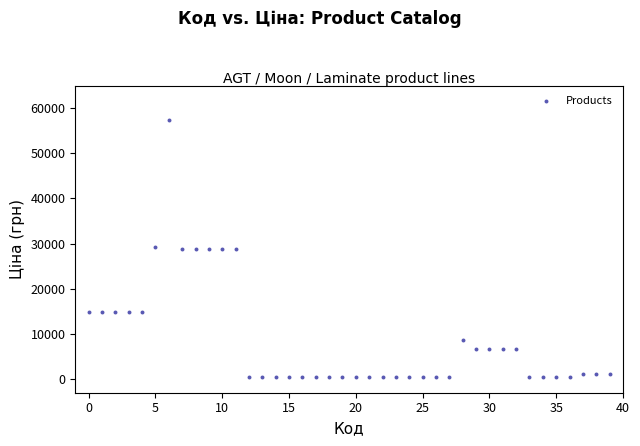

What is the range of Y values (max minus min)?

56849.8